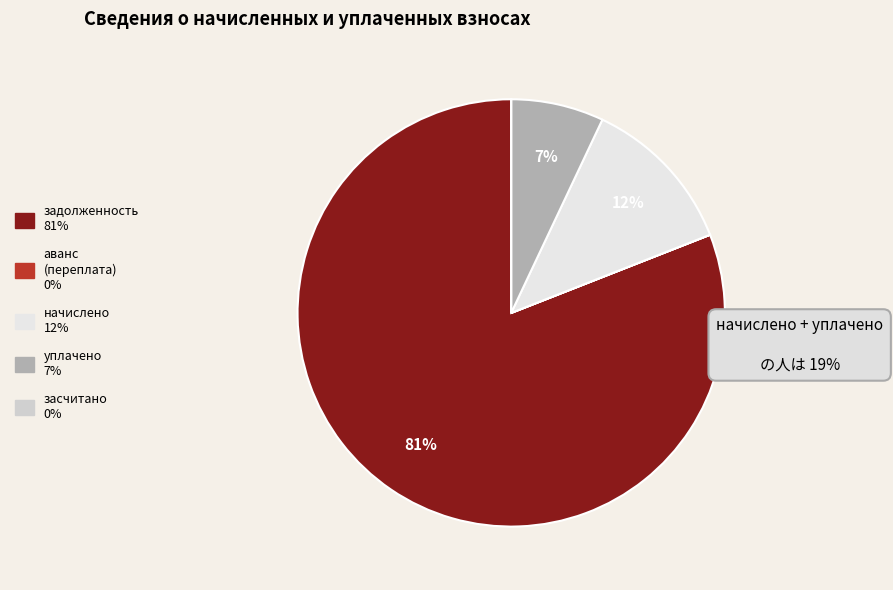

Which slice is the largest?

задолженность